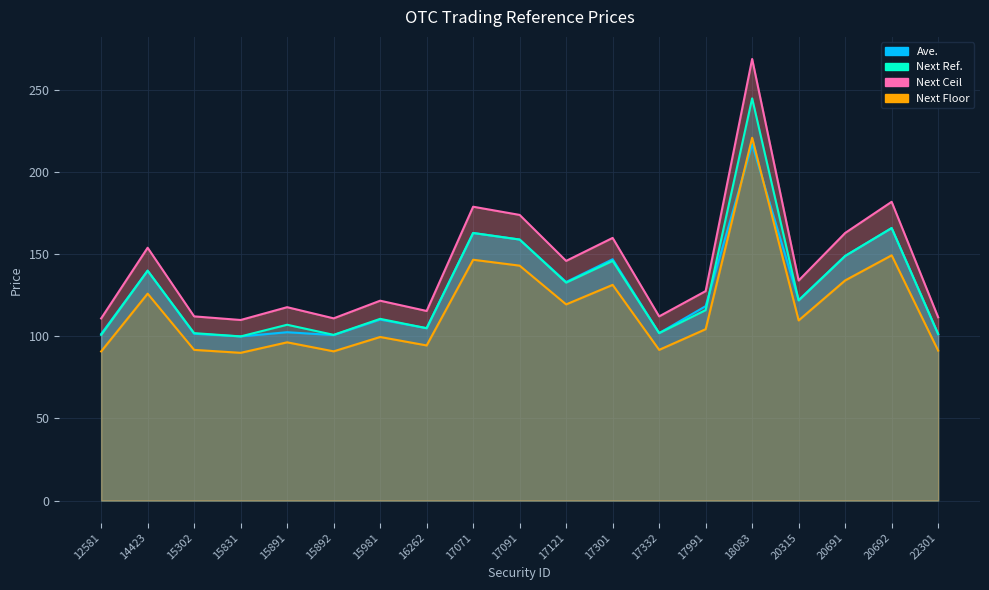

True or false: Next Ceil and Next Ref. cross at least once.

False